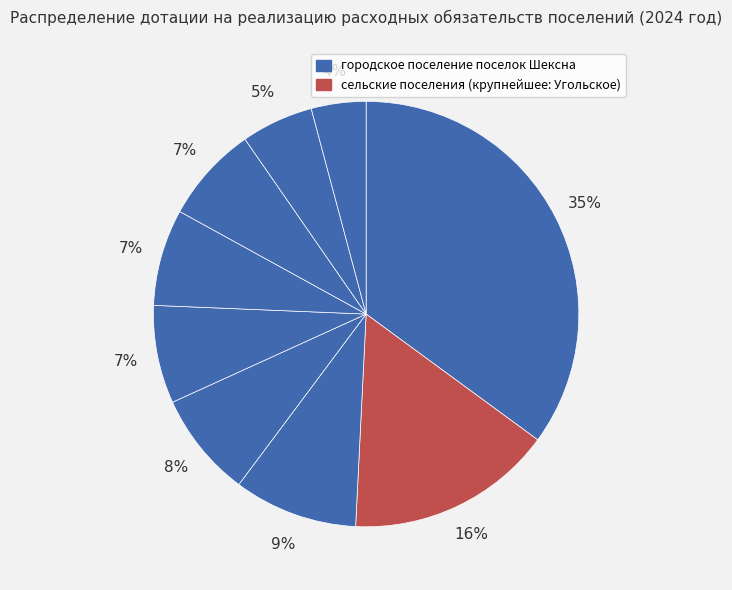

How many segments does this pie chart have?

9